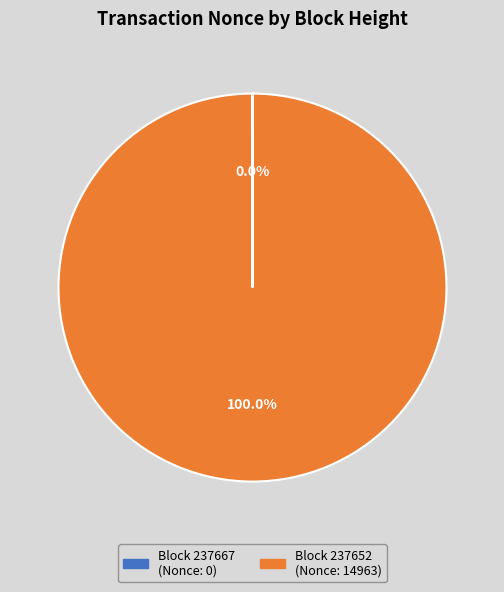

Which slice is the largest?

237652